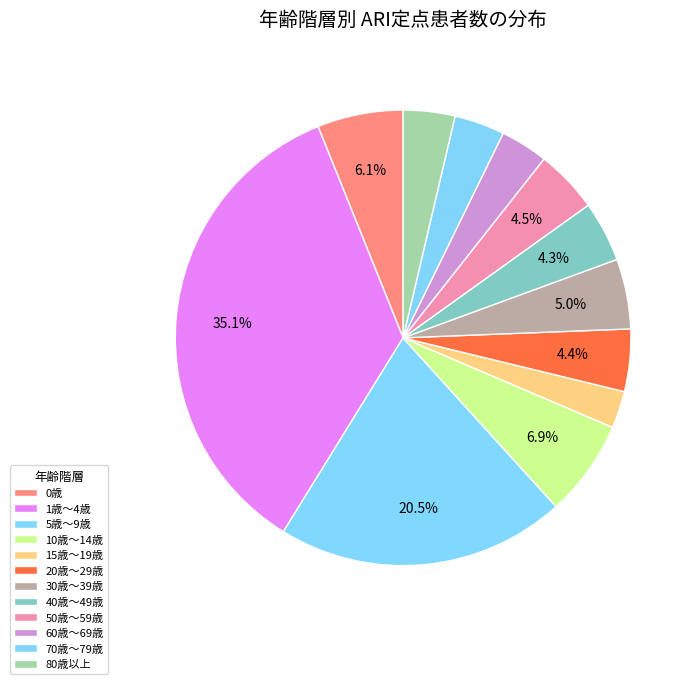

Approximately how many times larger is the value at 30歳～39歳 compared to 1歳～4歳?

0.1